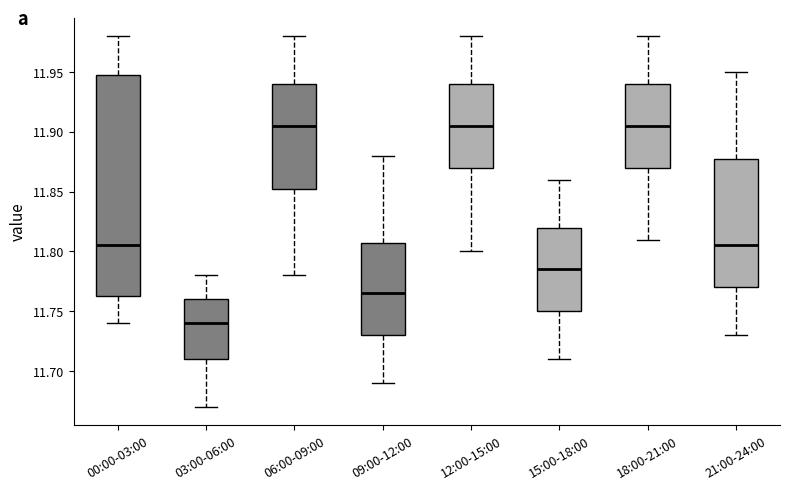

Comparing the boxes themselves (not the whiskers), which one is the tallest?

00:00-03:00